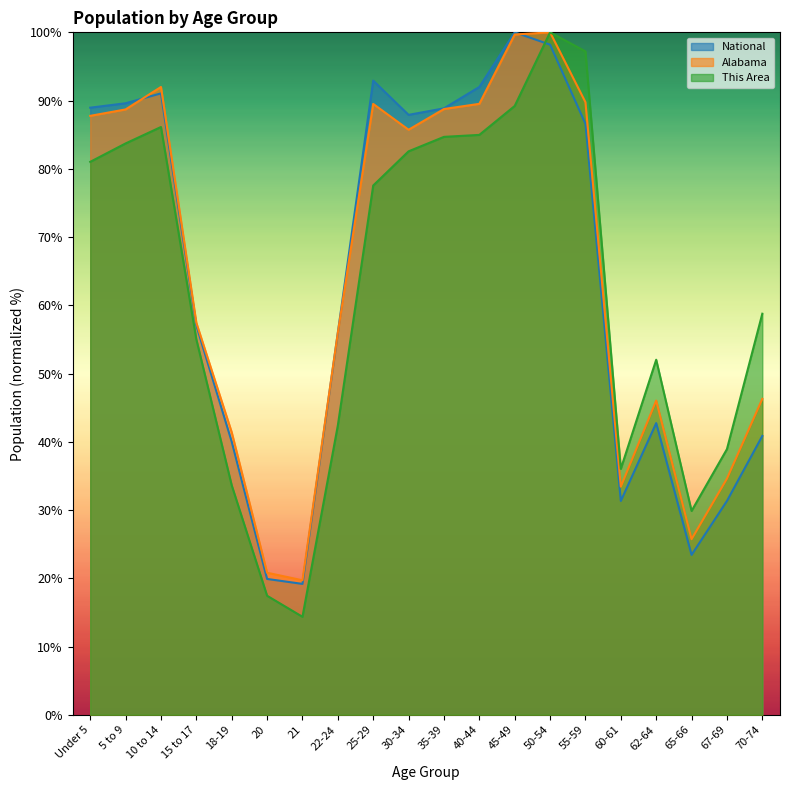

What is the label of the 2nd point from the right?

67-69